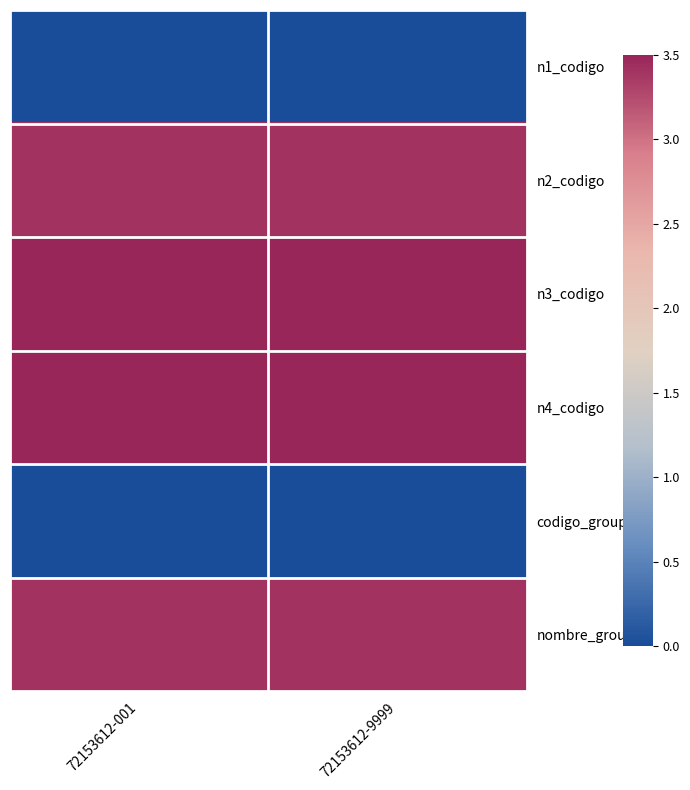

Which label corresponds to the largest value in the chart?

72153612-001